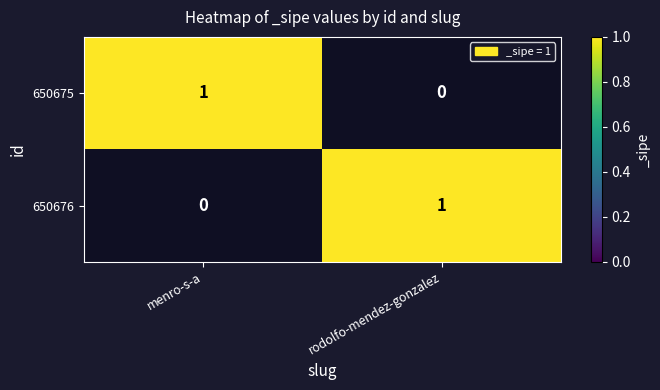

List the labels in order of 650676 value, largest first.

rodolfo-mendez-gonzalez, menro-s-a